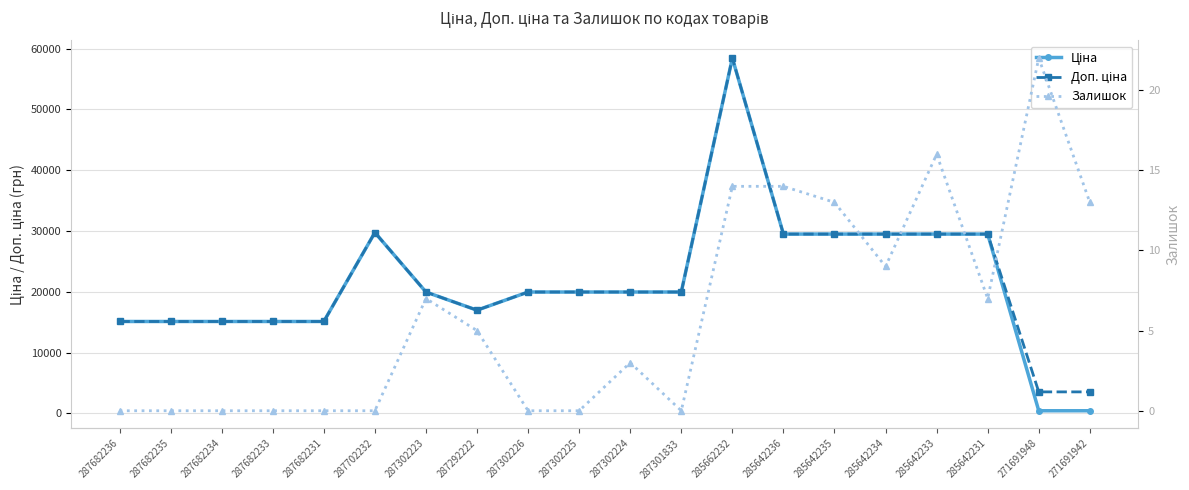

Rank the series by their maximum value, from lowest to highest.

Залишок, Ціна, Доп. ціна